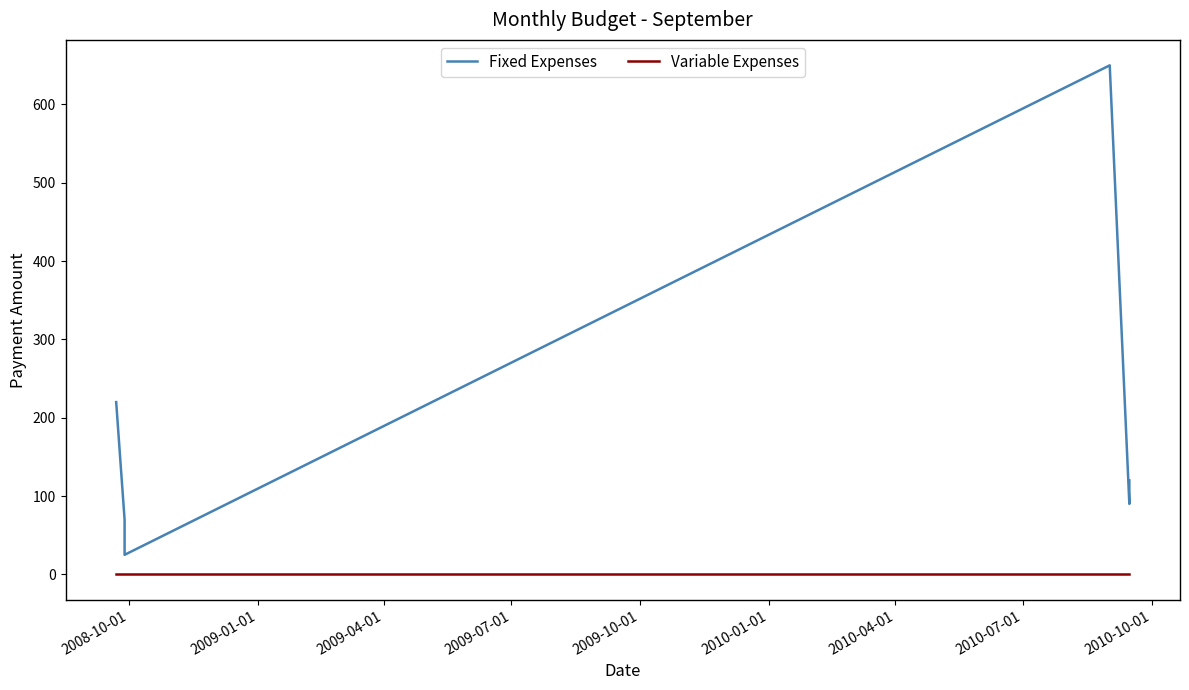

What are all the series names shown in the legend?

Fixed Expenses, Variable Expenses